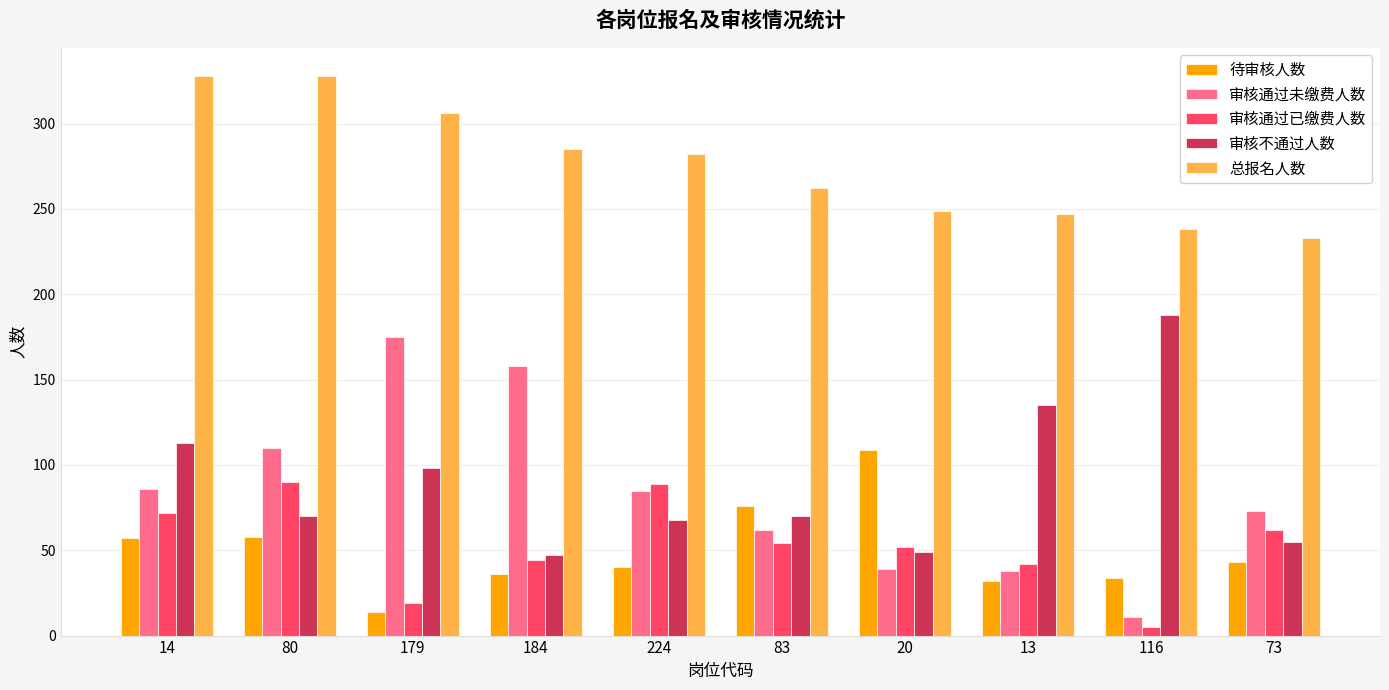

The 审核不通过人数 series shows 70 at 83. True or false?

True